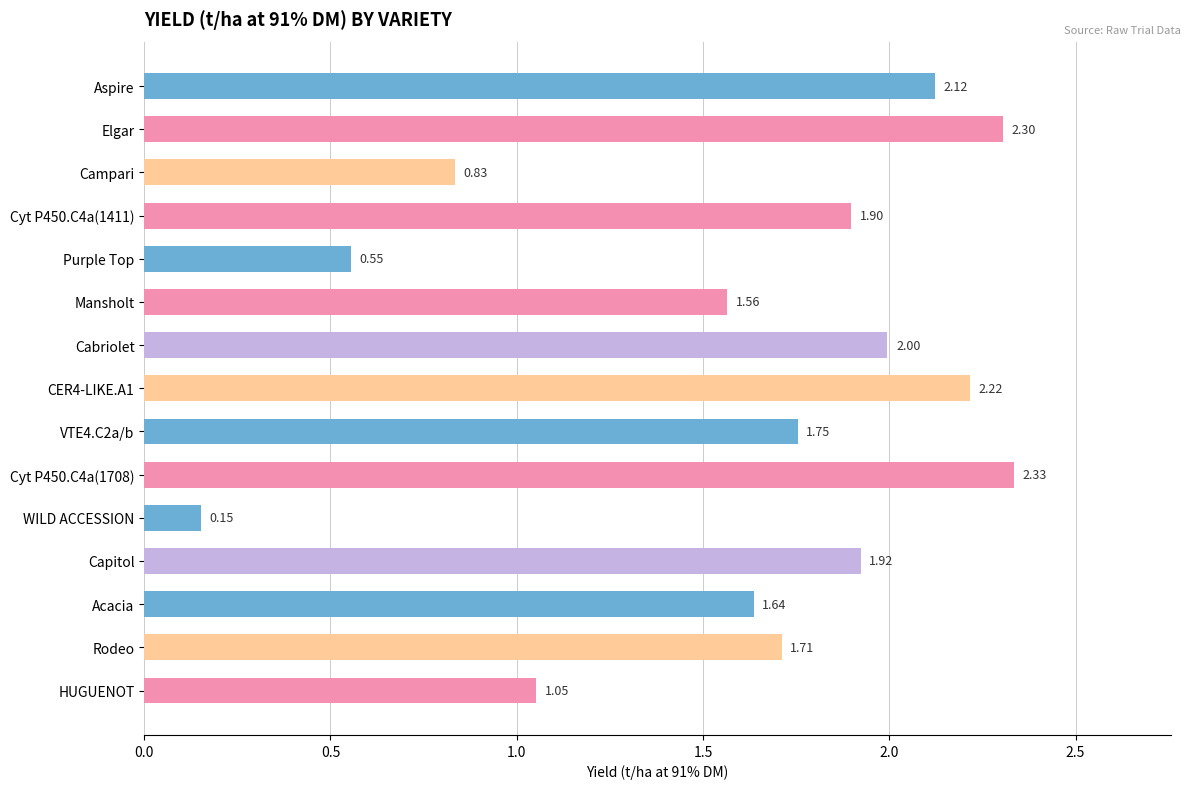

What is the sum of the values at Aspire and Campari?

3.0